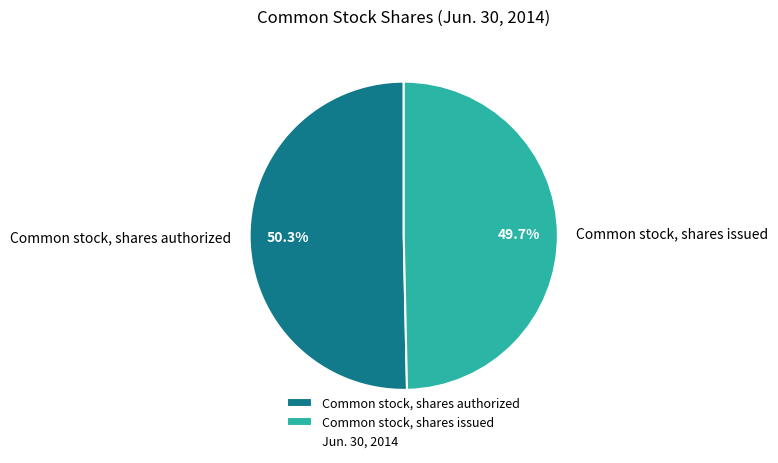

True or false: Common stock, shares authorized accounts for 40% of the total.

False